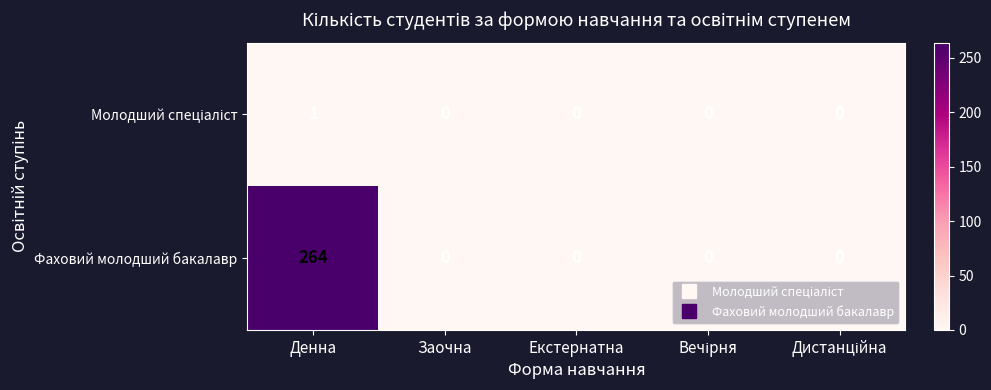

What is the greatest value displayed?

264